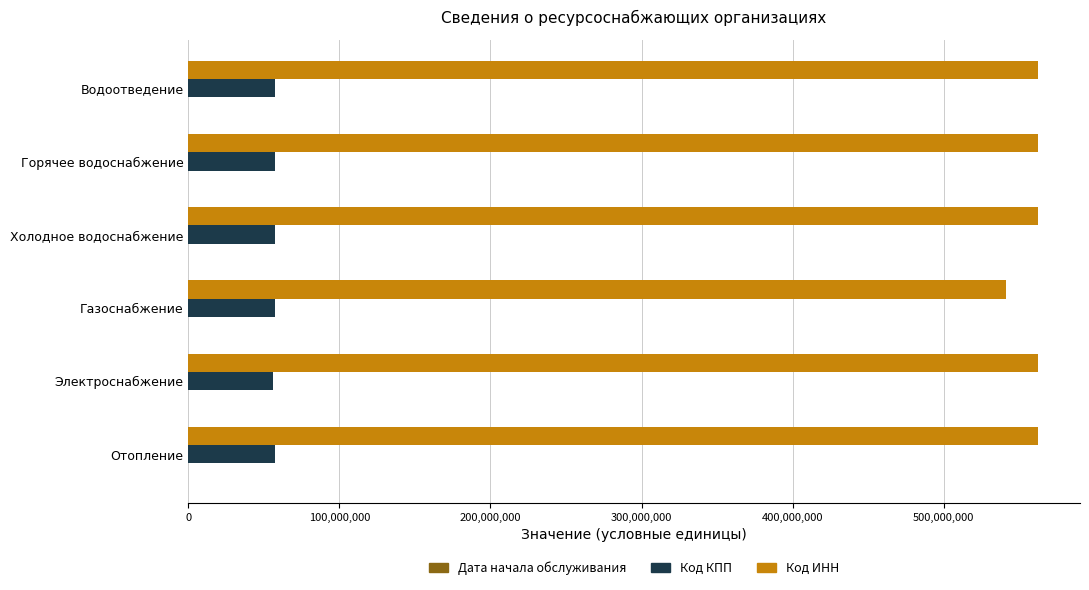

What is the greatest value displayed?

562071539